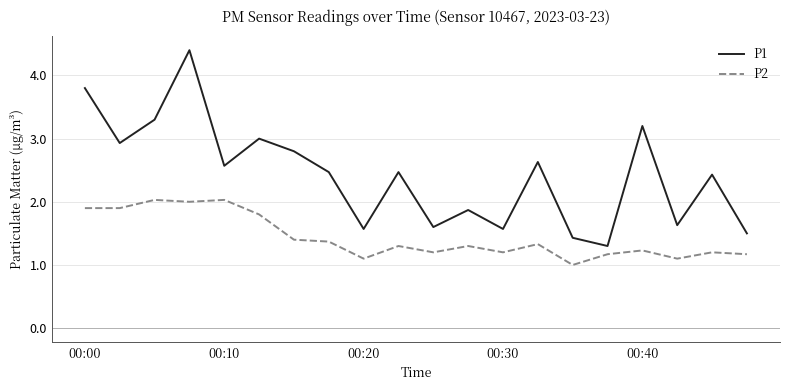

True or false: P1 and P2 intersect in this chart.

False